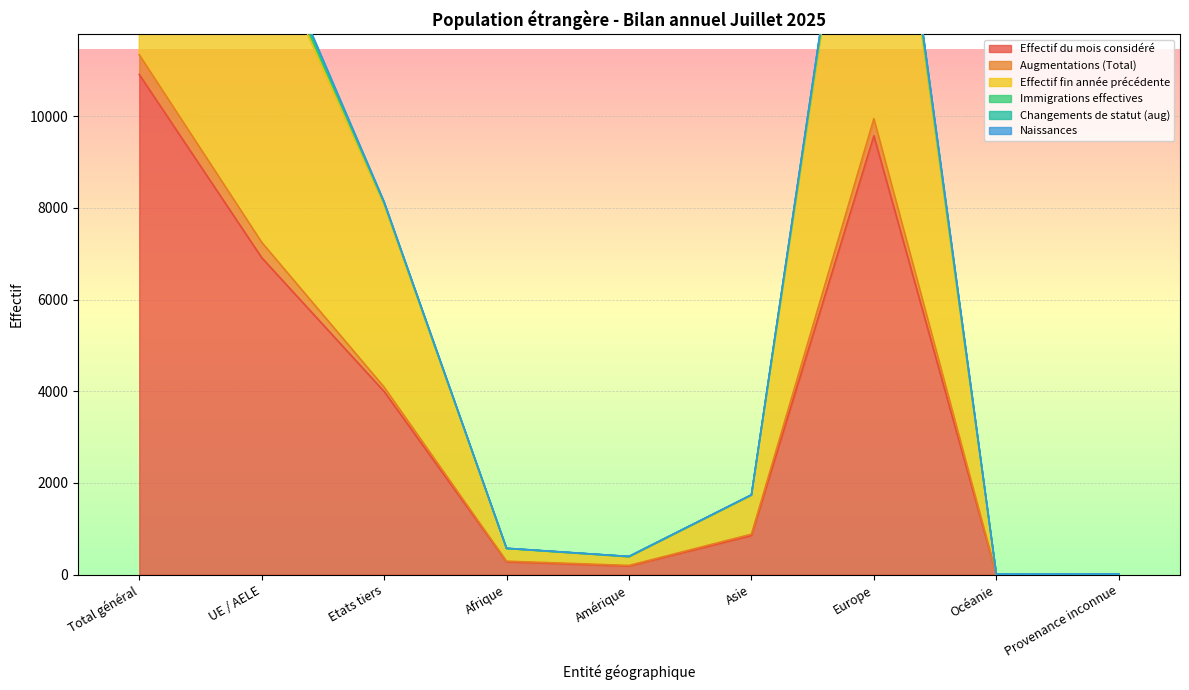

True or false: Immigrations effectives and Effectif fin année précédente intersect in this chart.

False